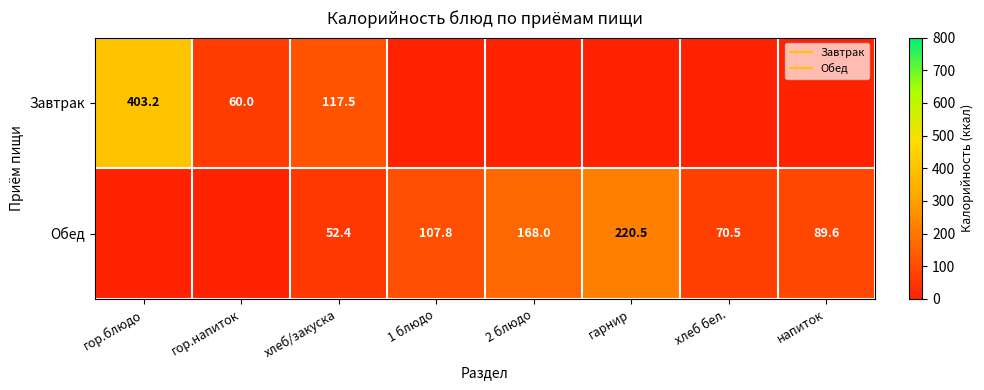

List the series in order of their overall mean, lowest first.

Завтрак, Обед